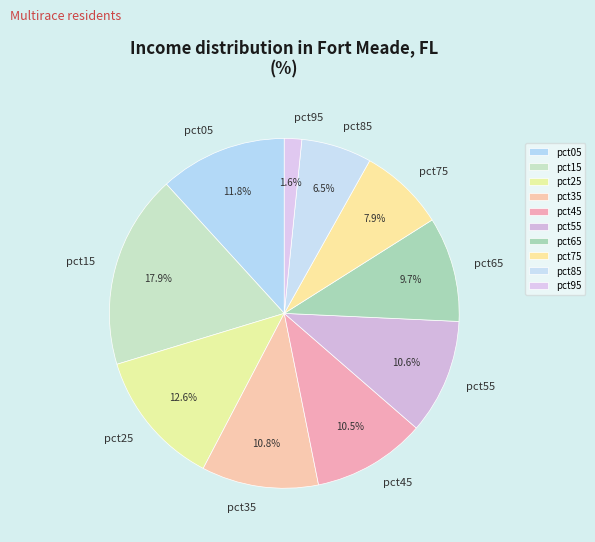

Which slice is the largest?

pct15